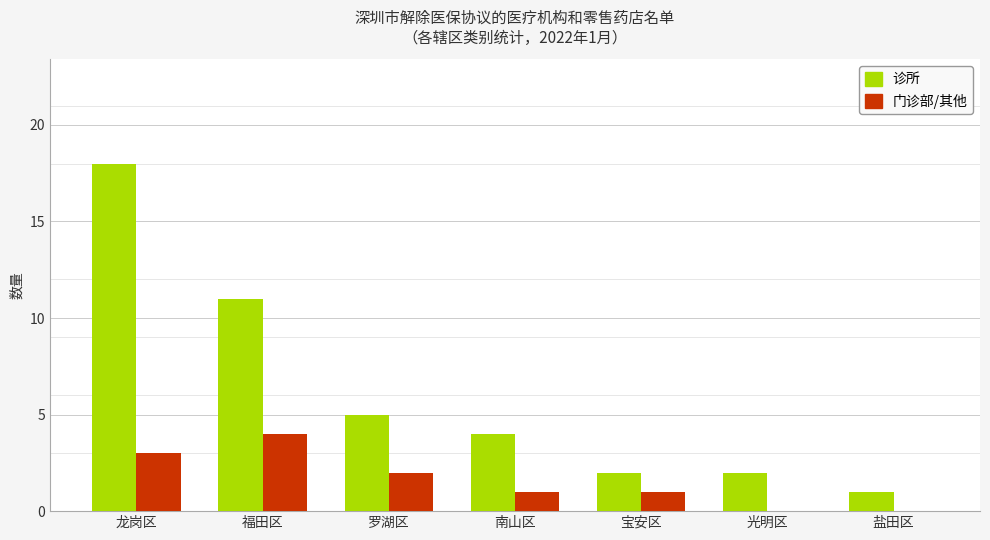

What is the average value of the 诊所 series?

6